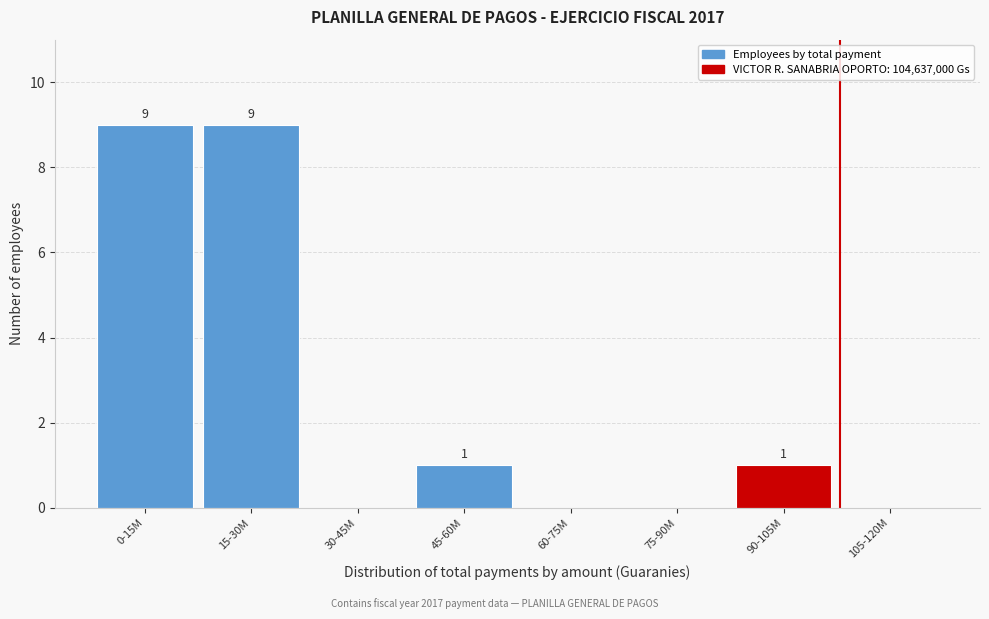

Reading left to right, extract all data points from this chart.

0-15M=9	15-30M=9	30-45M=0	45-60M=1	60-75M=0	75-90M=0	90-105M=1	105-120M=0